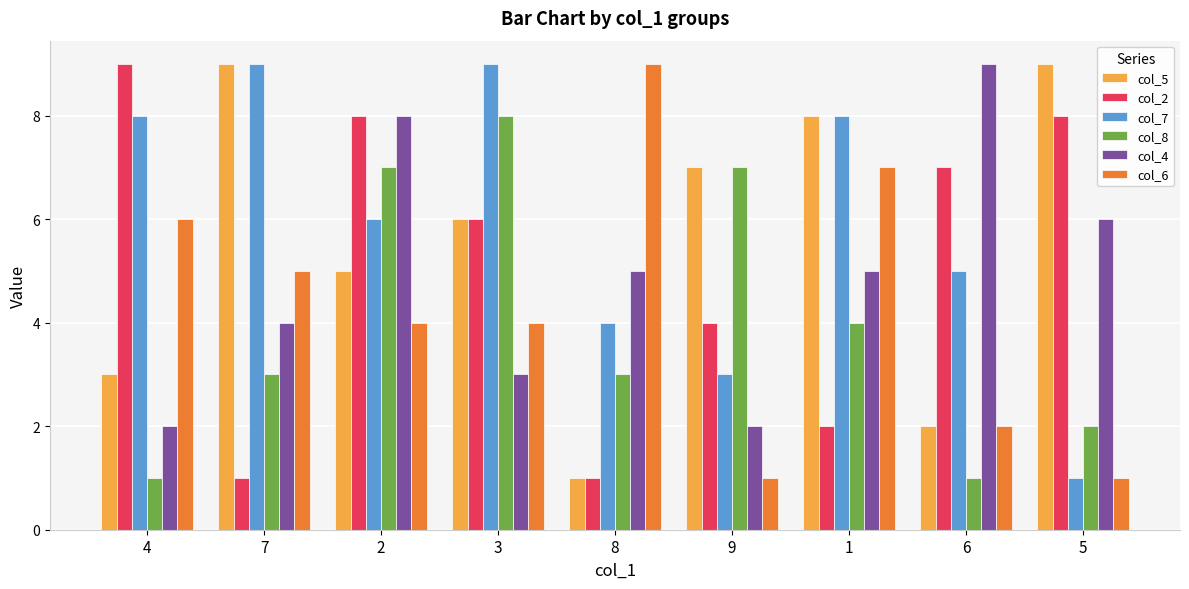

What is the sum of the col_2 values at 6 and 5?

15